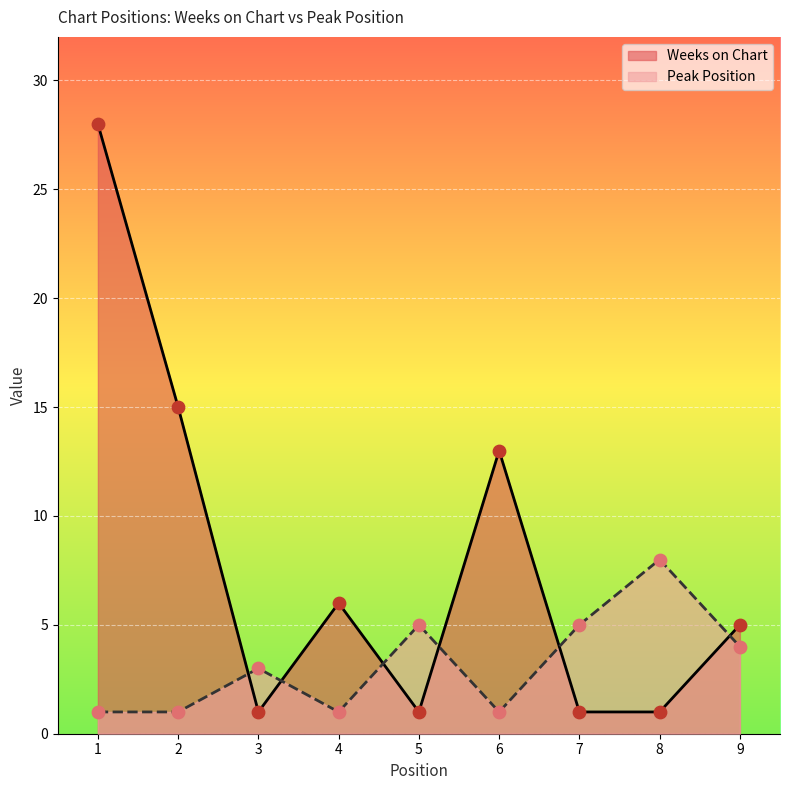

What is the total value across all series at 2?

16